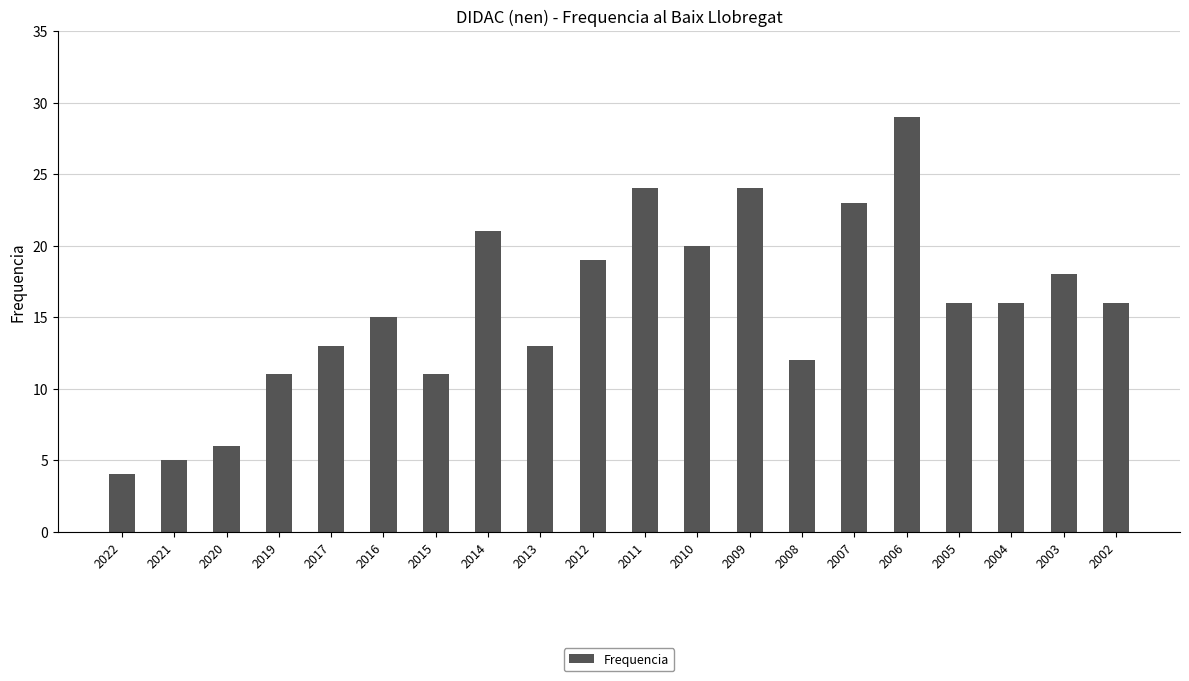

What is the greatest value displayed?

29